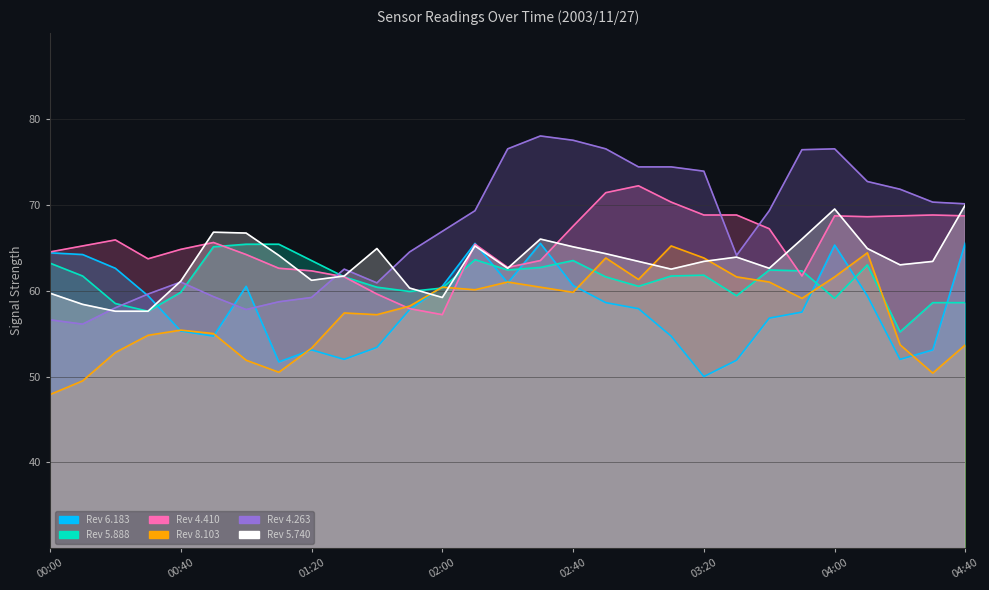

Does the chart have visible grid lines?

Yes